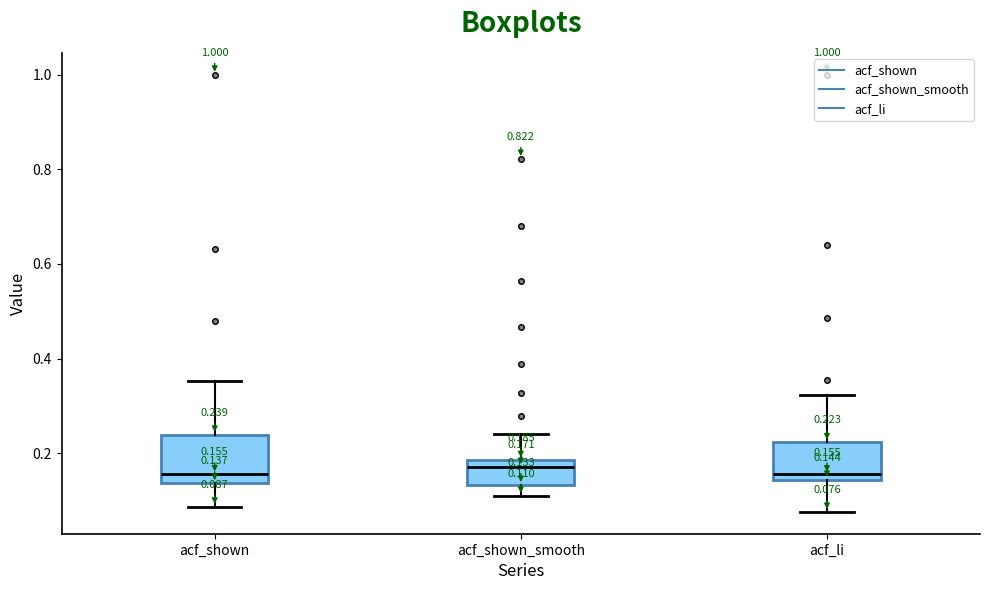

Comparing the boxes themselves (not the whiskers), which one is the tallest?

acf_shown